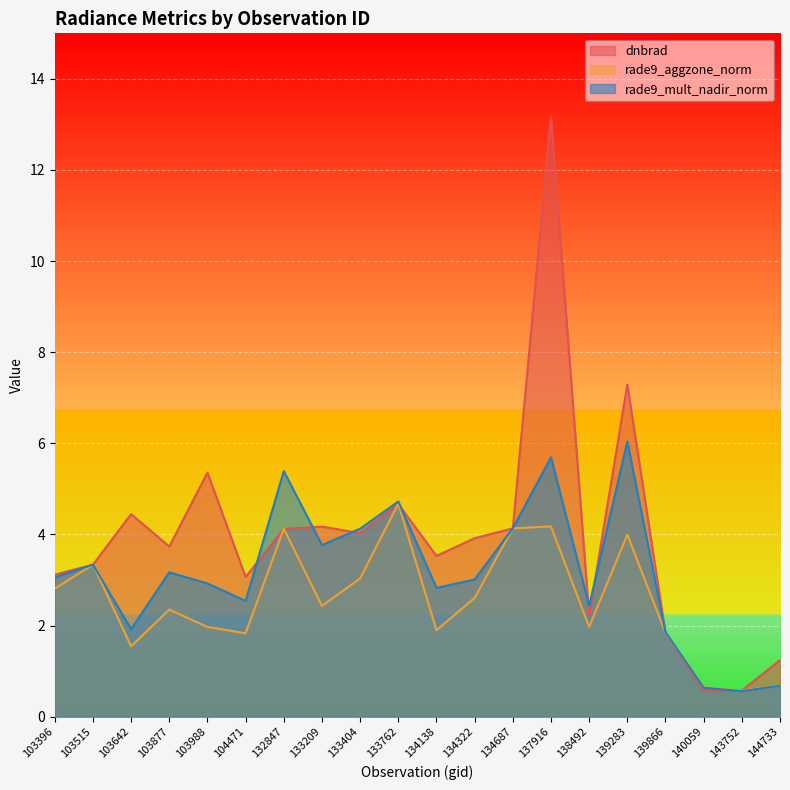

The value of rade9_aggzone_norm at 134322 is 3.7. True or false?

False